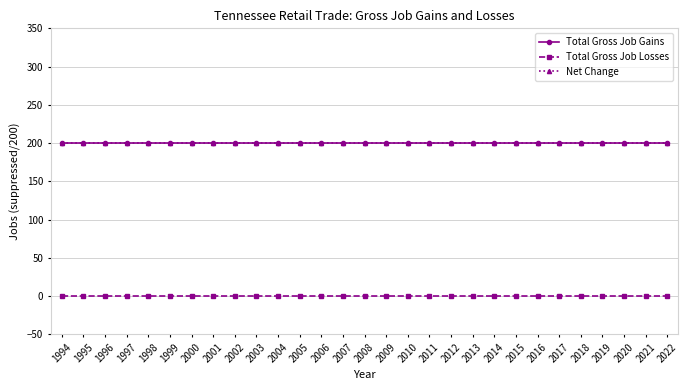

Which series has the widest spread of values?

Total Gross Job Gains